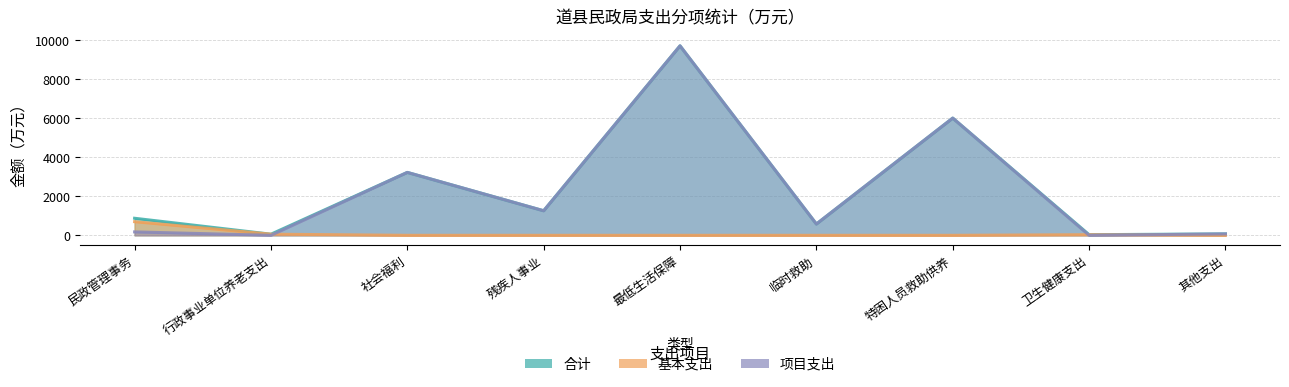

Which has a higher value, 特困人员救助供养 or 残疾人事业?

特困人员救助供养